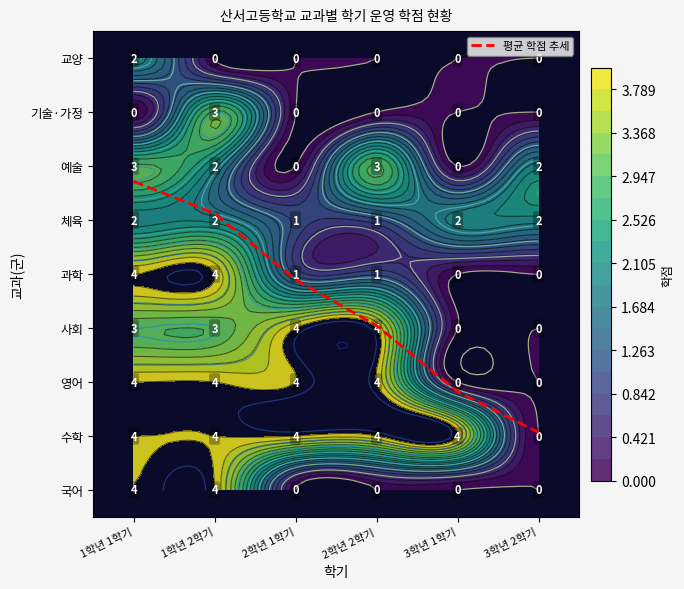

Is it true that 기술·가정 equals 0 at 3학년 2학기?

True